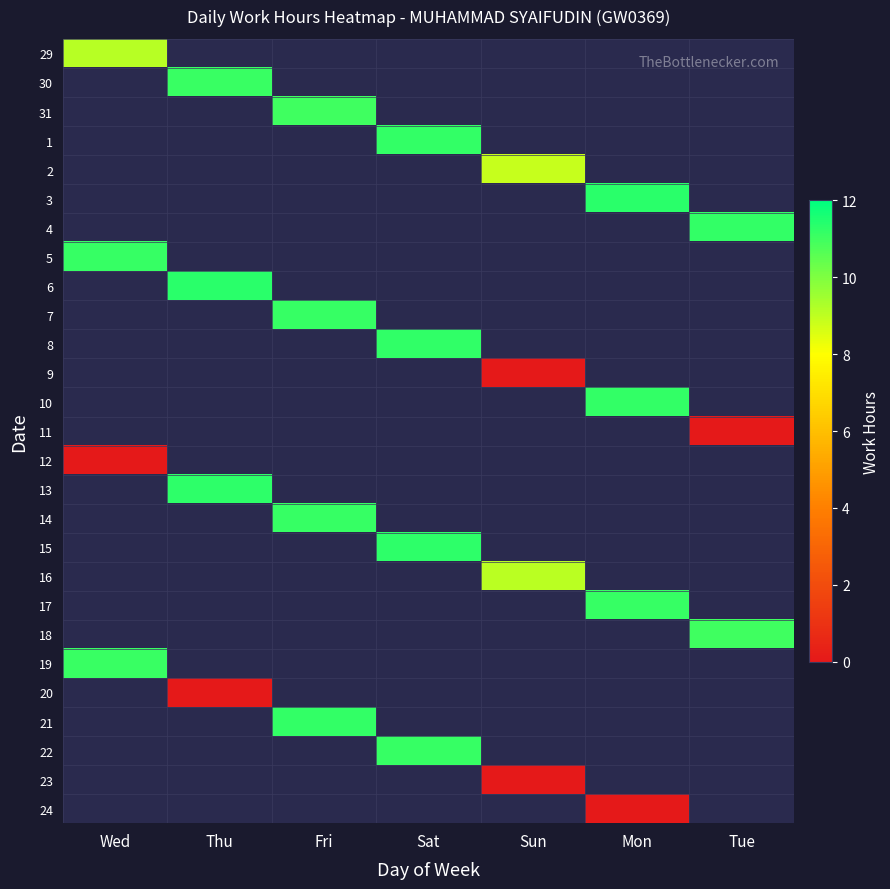

Which has a higher value, Sun or Tue?

Tue